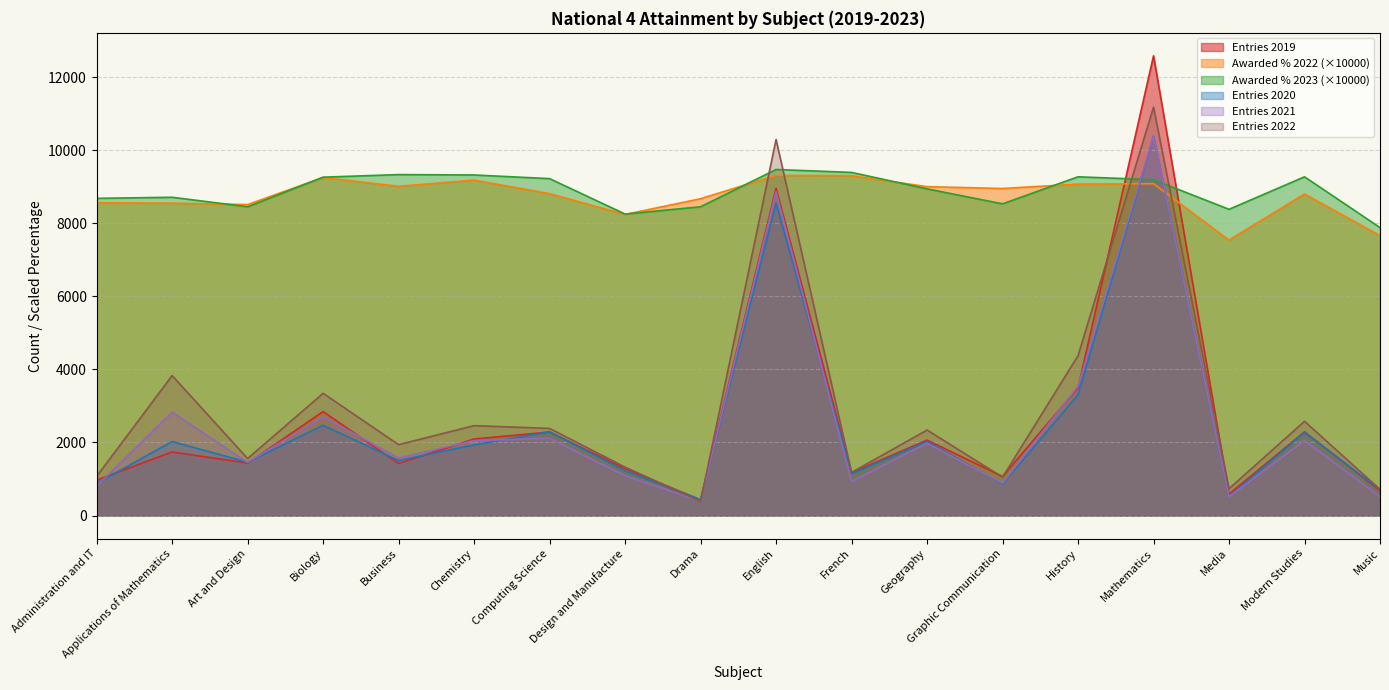

Reading left to right, extract all data points from this chart.

Entries 2019: Administration and IT=970	Applications of Mathematics=1740	Art and Design=1435	Biology=2845	Business=1425	Chemistry=2095	Computing Science=2285	Design and Manufacture=1285	Drama=430	English=8955	French=1175	Geography=2065	Graphic Communication=1070	History=3495	Mathematics=12580	Media=590	Modern Studies=2290	Music=680
Awarded Percentage 2022: Administration and IT=8560	Applications of Mathematics=8550	Art and Design=8510	Biology=9250	Business=9010	Chemistry=9180	Computing Science=8810	Design and Manufacture=8240	Drama=8670	English=9310	French=9300	Geography=9000	Graphic Communication=8950	History=9070	Mathematics=9080	Media=7540	Modern Studies=8800	Music=7660
Entries 2020: Administration and IT=880	Applications of Mathematics=2025	Art and Design=1460	Biology=2470	Business=1505	Chemistry=1935	Computing Science=2295	Design and Manufacture=1225	Drama=435	English=8550	French=1145	Geography=2030	Graphic Communication=865	History=3305	Mathematics=10380	Media=525	Modern Studies=2280	Music=710
Awarded Percentage 2023: Administration and IT=8680	Applications of Mathematics=8710	Art and Design=8450	Biology=9260	Business=9330	Chemistry=9320	Computing Science=9220	Design and Manufacture=8250	Drama=8450	English=9470	French=9390	Geography=8940	Graphic Communication=8530	History=9270	Mathematics=9190	Media=8380	Modern Studies=9270	Music=7880
Entries 2021: Administration and IT=805	Applications of Mathematics=2830	Art and Design=1455	Biology=2705	Business=1575	Chemistry=2050	Computing Science=2115	Design and Manufacture=1090	Drama=390	English=8865	French=930	Geography=1980	Graphic Communication=885	History=3540	Mathematics=10375	Media=515	Modern Studies=2055	Music=515
Entries 2022: Administration and IT=1070	Applications of Mathematics=3830	Art and Design=1560	Biology=3345	Business=1940	Chemistry=2460	Computing Science=2385	Design and Manufacture=1325	Drama=385	English=10290	French=1180	Geography=2340	Graphic Communication=1050	History=4375	Mathematics=11175	Media=735	Modern Studies=2580	Music=715